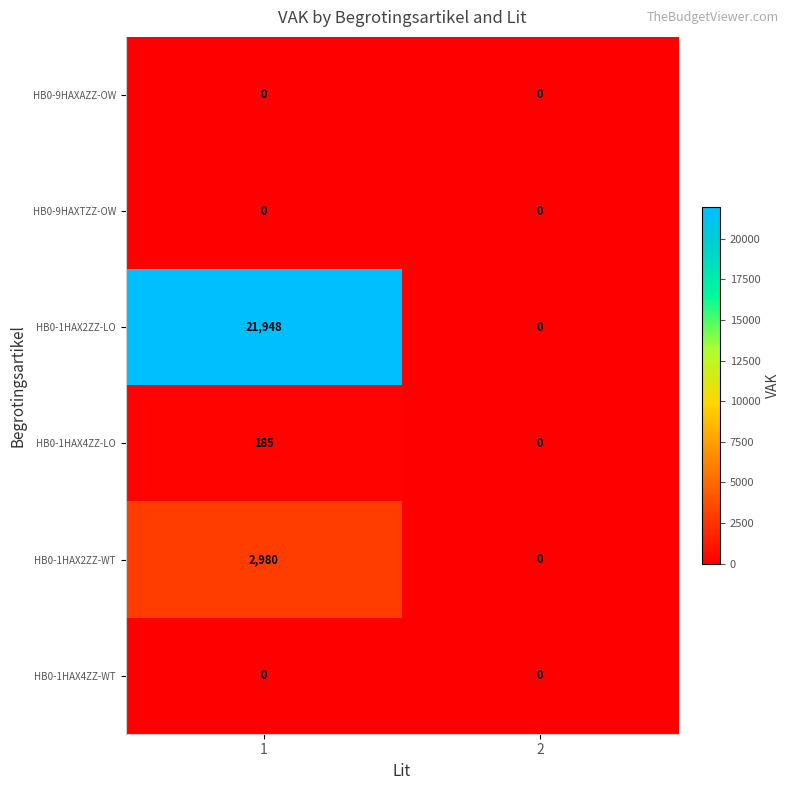

The HB0-1HAX2ZZ-WT series shows 4139 at 1. True or false?

False